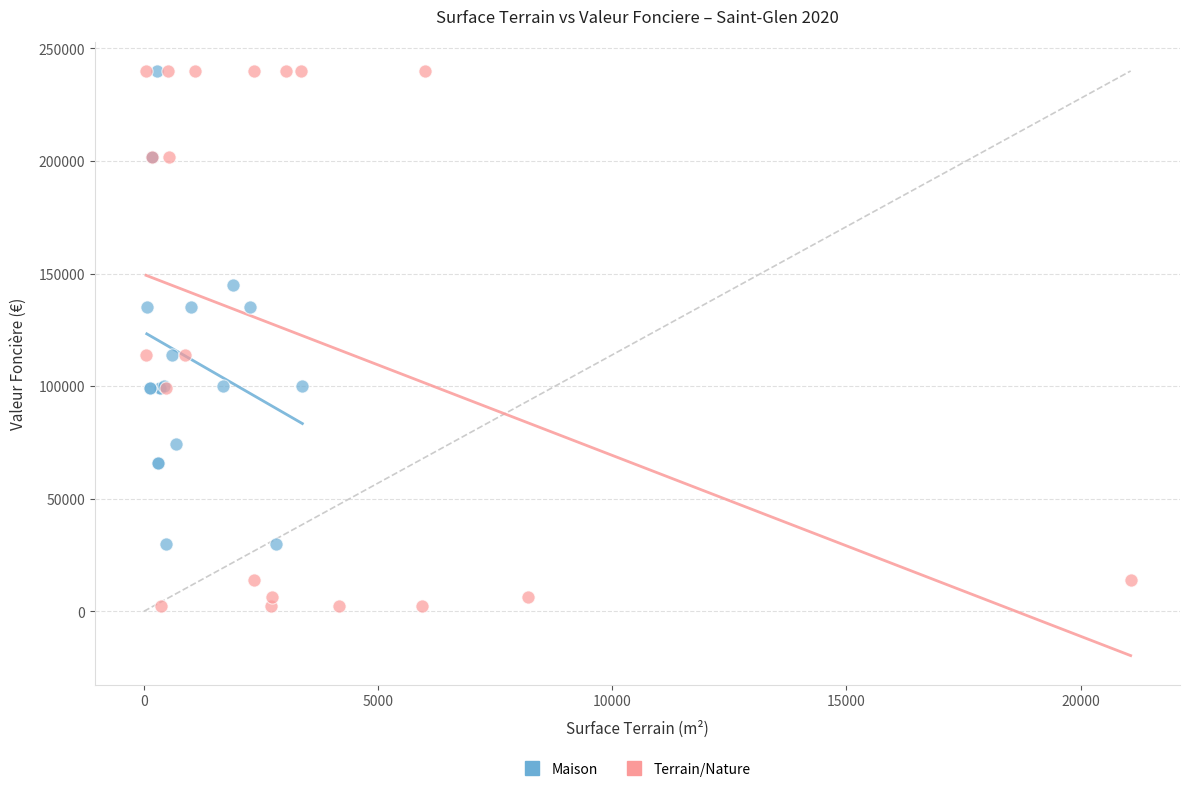

Which series has the widest spread of Y values?

Terrain/Nature